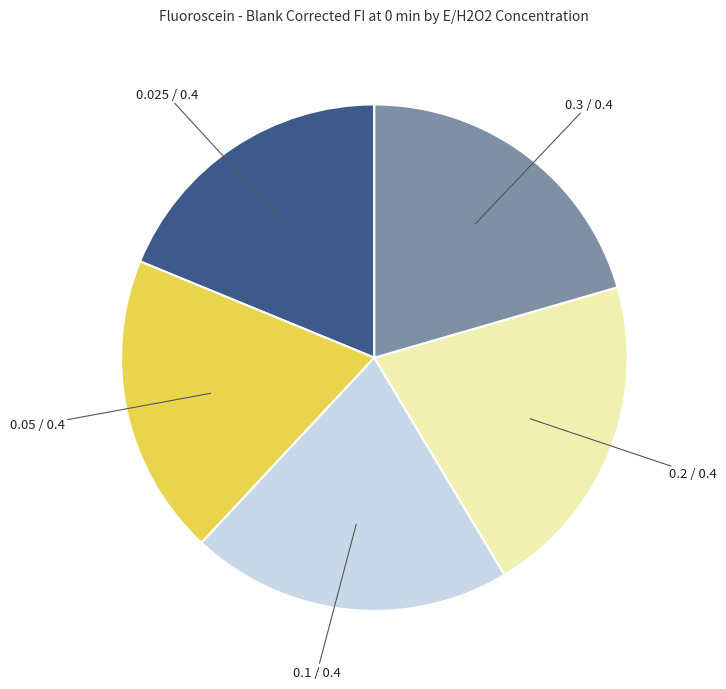

Does any single category account for the majority?

No